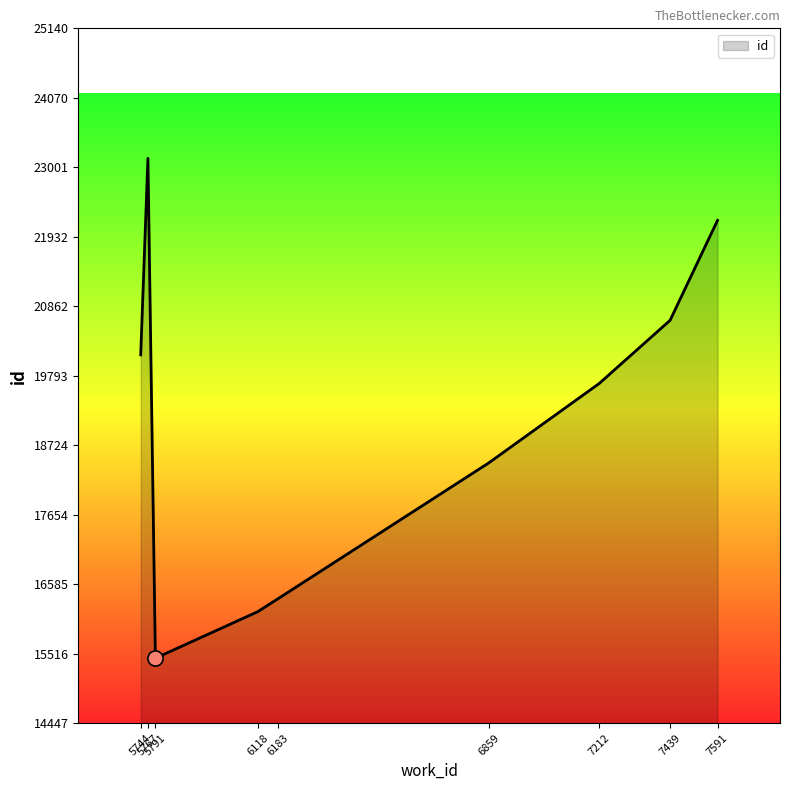

What is the ratio of the value at 6183 to the value at 7591?

0.7